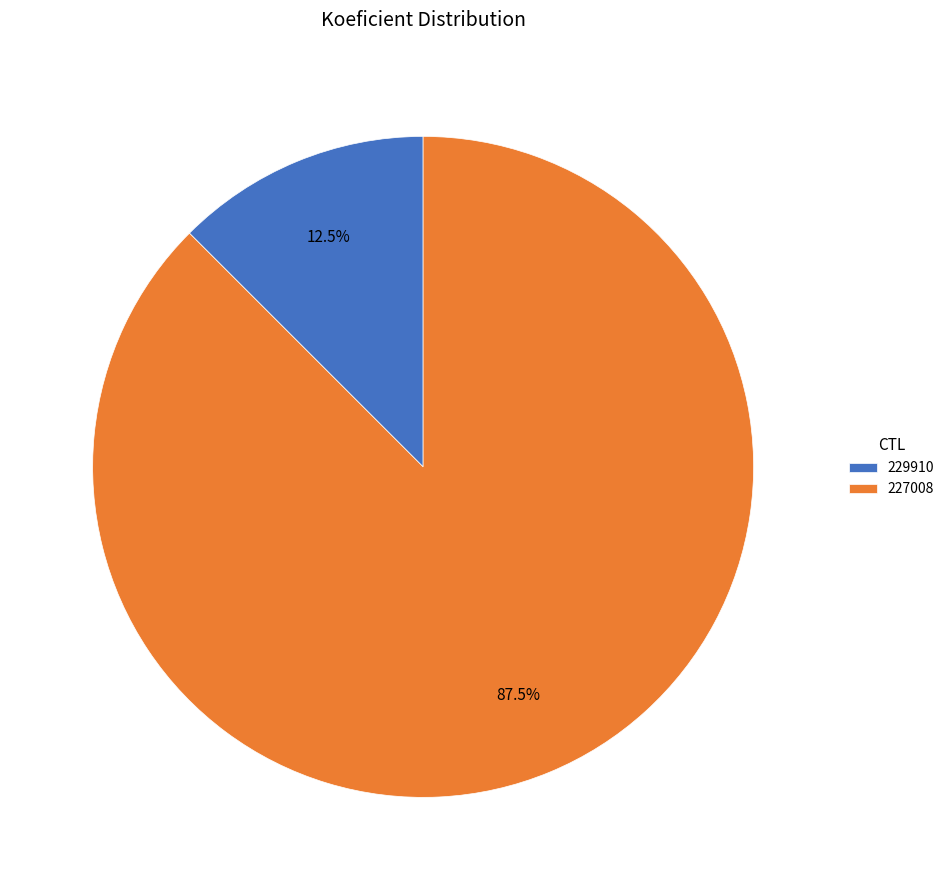

Count the number of slices in the pie.

2